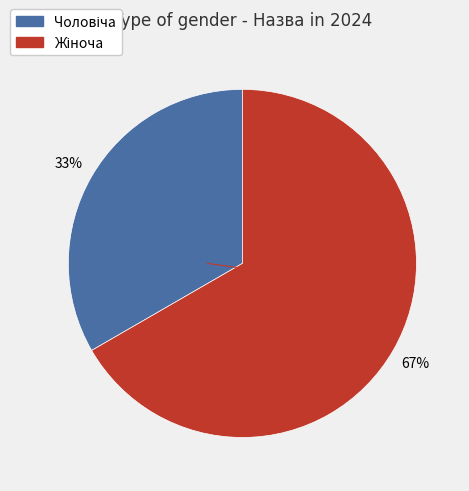

Is there any slice that represents more than half of the pie?

Yes